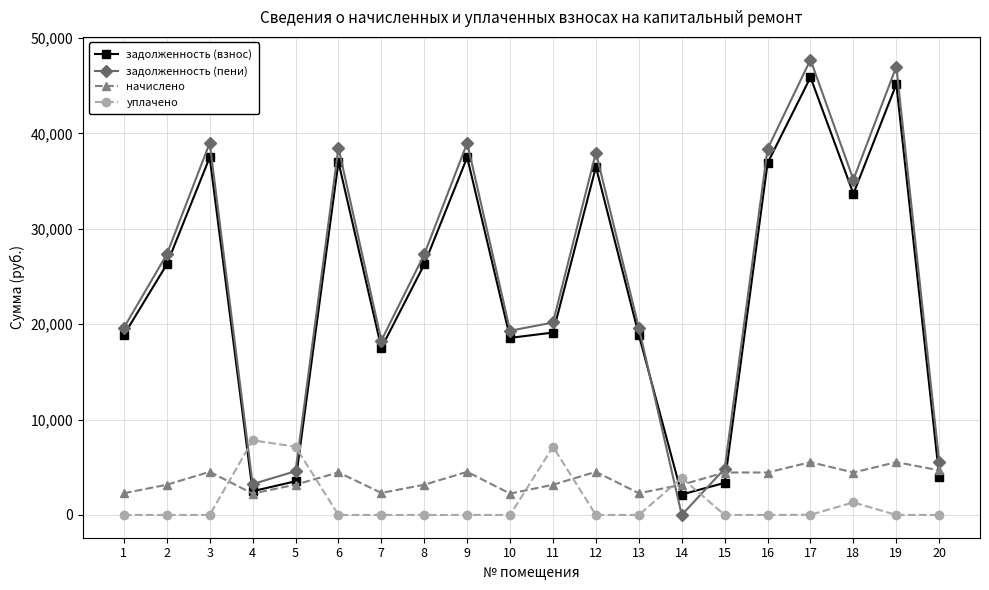

How many interior local valleys does the задолженность (взнос) series have?

5